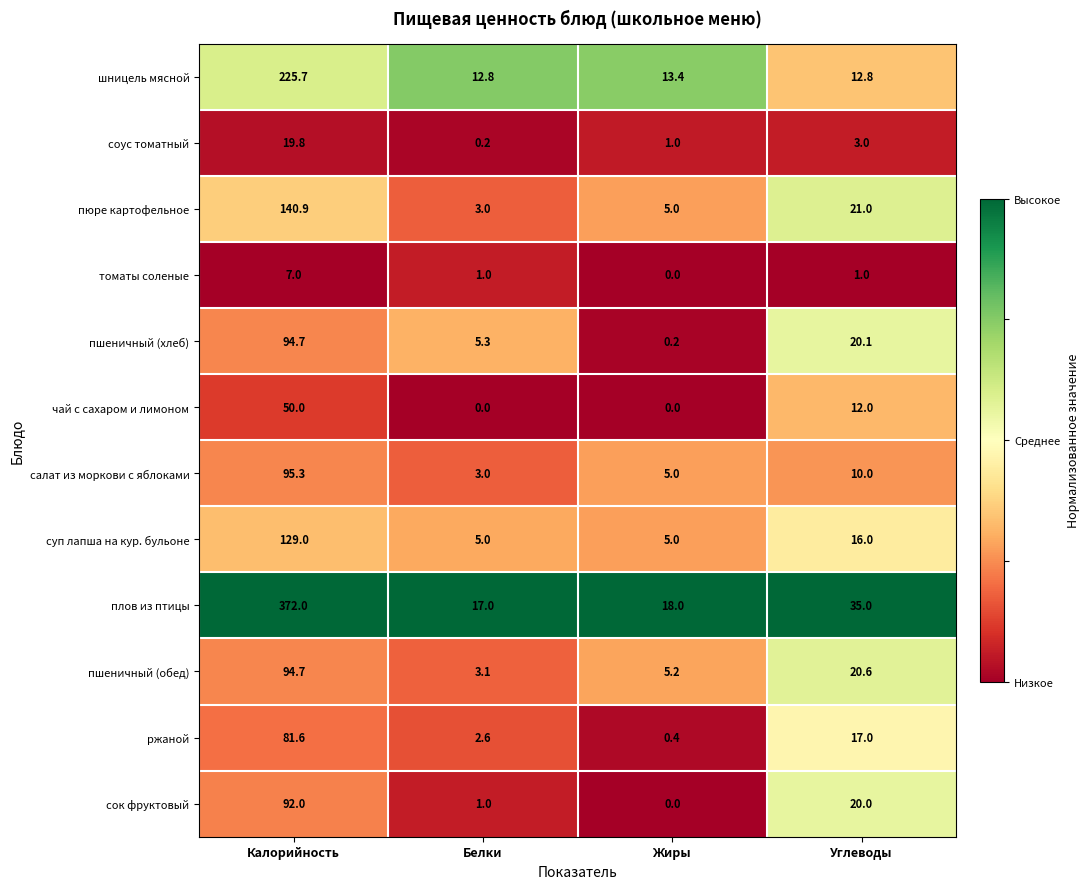

What is the difference between the maximum and minimum values in the пшеничный (обед) series?

91.6